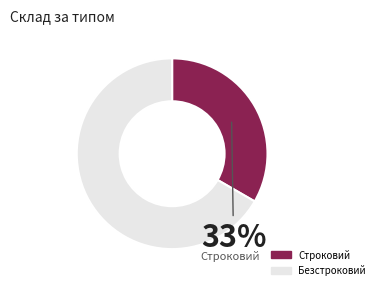

Which slice is the smallest?

Строковий